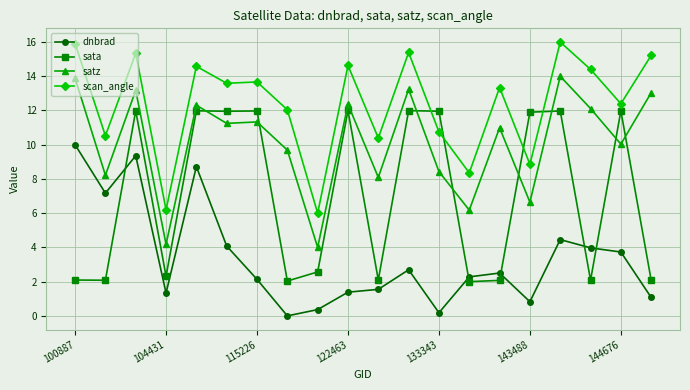

True or false: satz and dnbrad cross at least once.

False